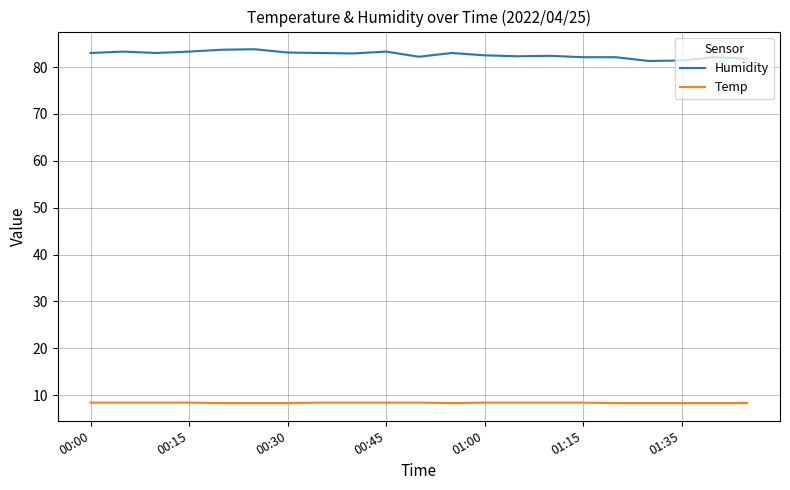

What is the maximum value shown in the chart?

83.8